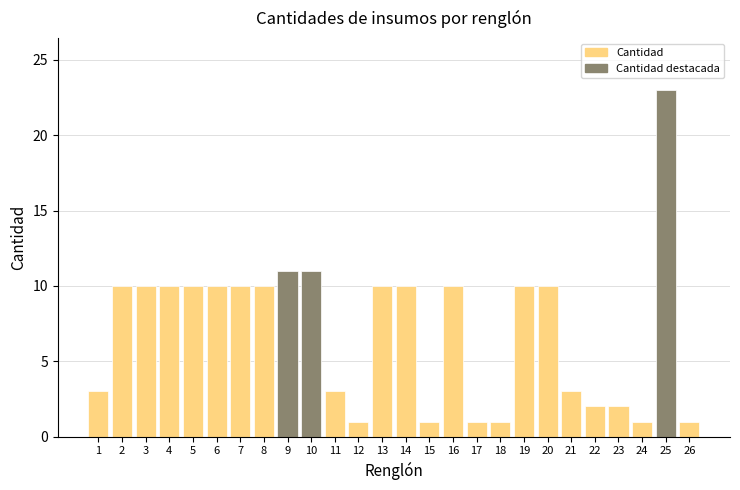

Reading left to right, list all the values displayed in this chart.

1=3	2=10	3=10	4=10	5=10	6=10	7=10	8=10	9=11	10=11	11=3	12=1	13=10	14=10	15=1	16=10	17=1	18=1	19=10	20=10	21=3	22=2	23=2	24=1	25=23	26=1